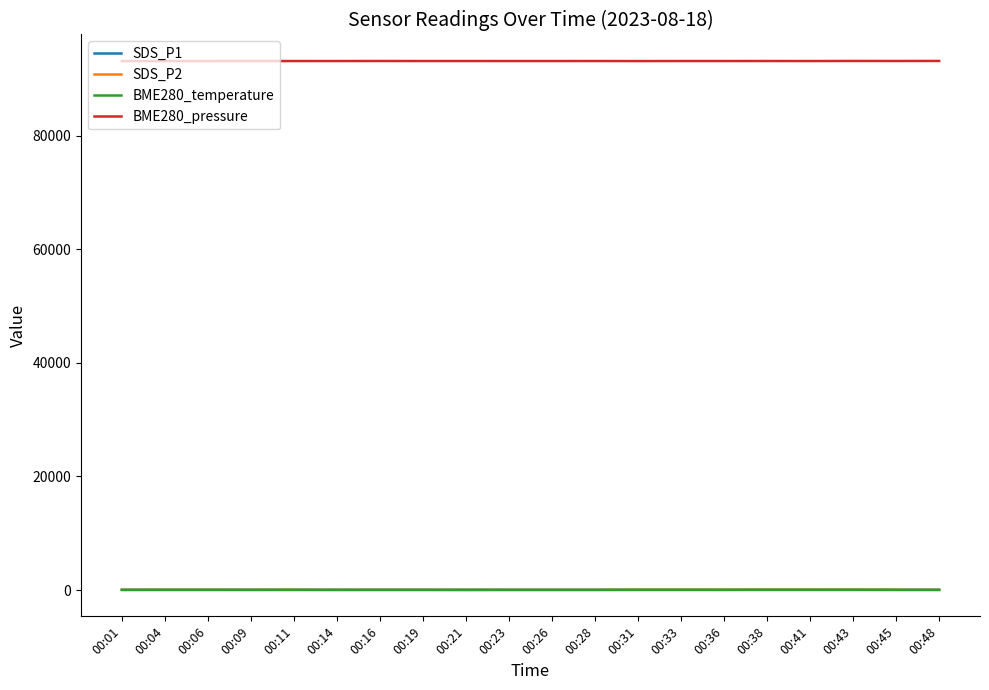

Which series has the largest total across all categories?

BME280_pressure